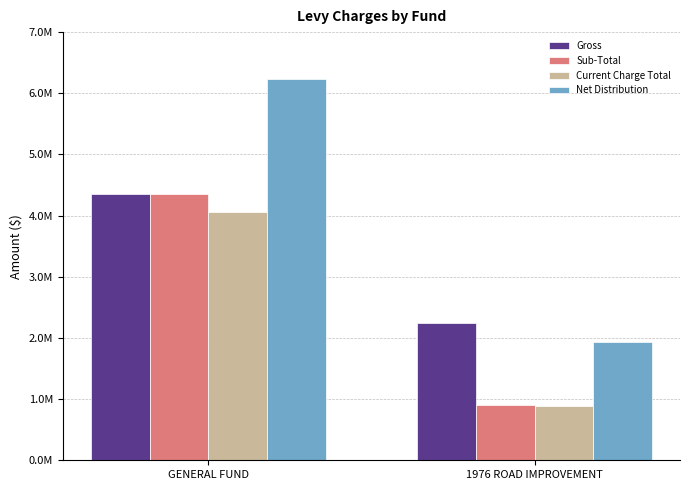

Does the chart contain any negative values?

No